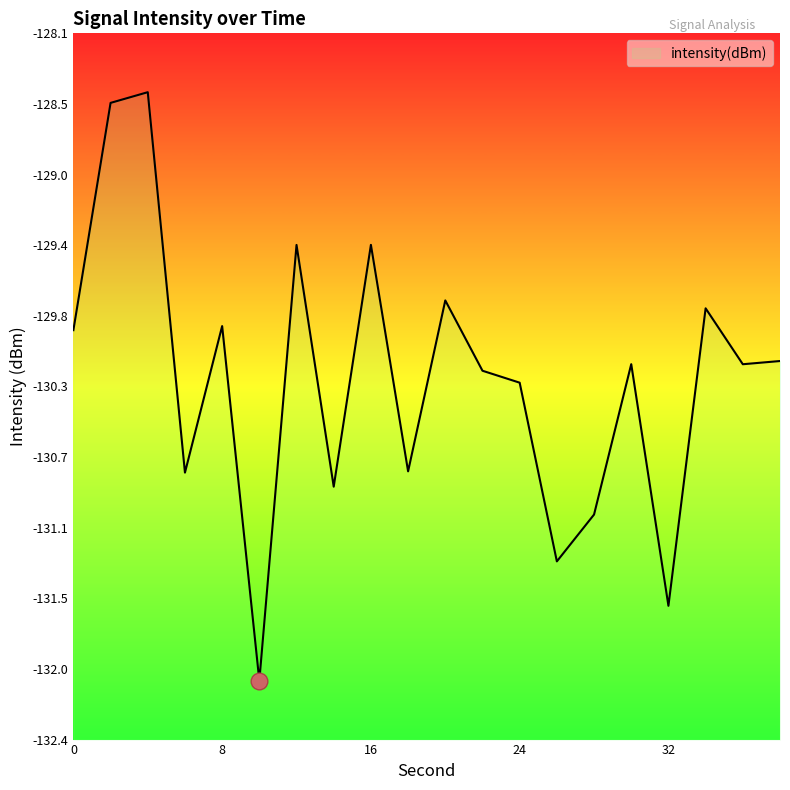

What is the value of the 10th point from the left?

-130.8